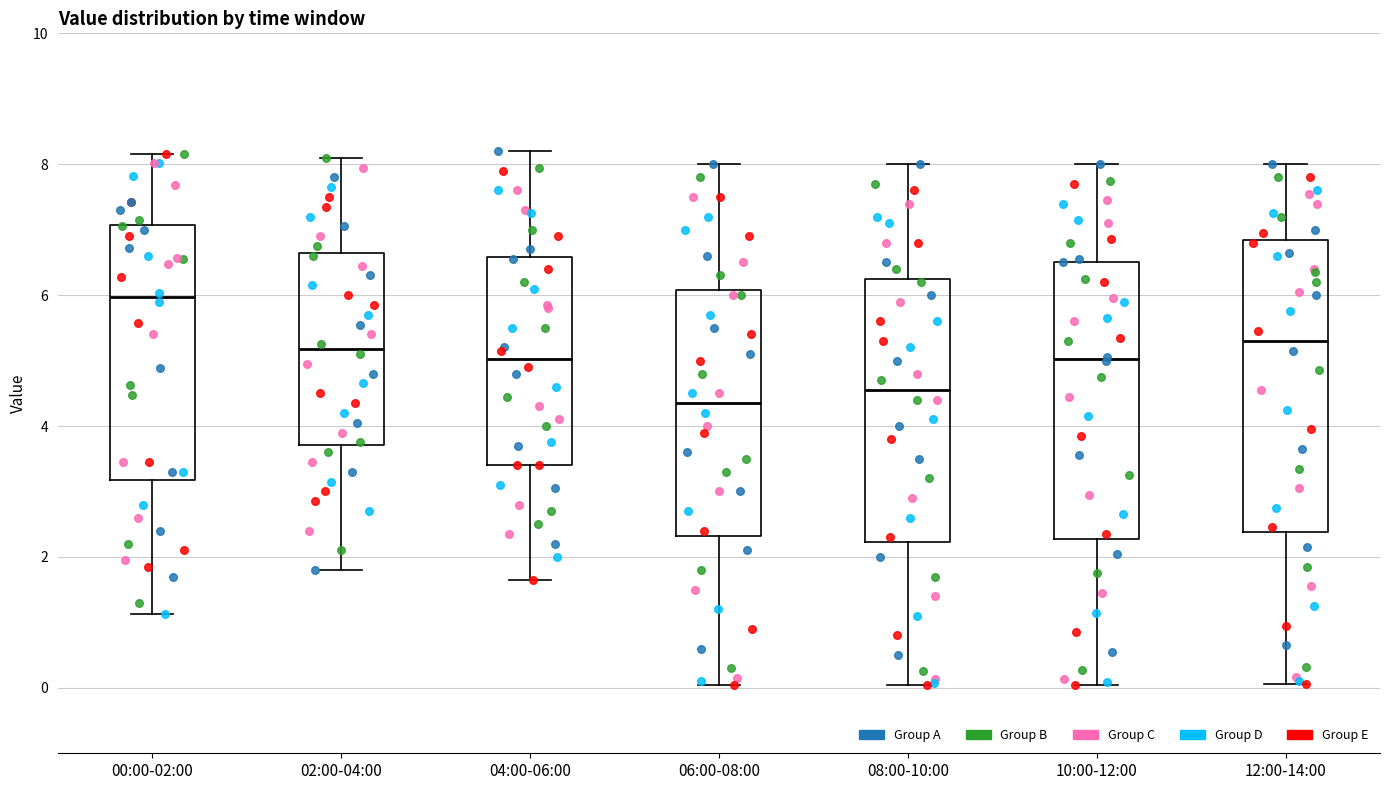

Reading left to right, transcribe this box plot: for each box, give where its median line is, the range the box spans, and where its two whiskers end, as read against the y-axis. The values are not printed on the chart, so give them approximately, as read against the axis.

00:00-02:00: median 6.0, box 3.2 to 7.0, whiskers 1.2 to 8.2
02:00-04:00: median 5.2, box 3.8 to 6.6, whiskers 1.8 to 8.2
04:00-06:00: median 5.0, box 3.4 to 6.6, whiskers 1.6 to 8.2
06:00-08:00: median 4.4, box 2.4 to 6.0, whiskers 0.0 to 8.0
08:00-10:00: median 4.6, box 2.2 to 6.2, whiskers 0.0 to 8.0
10:00-12:00: median 5.0, box 2.2 to 6.6, whiskers 0.0 to 8.0
12:00-14:00: median 5.4, box 2.4 to 6.8, whiskers 0.0 to 8.0